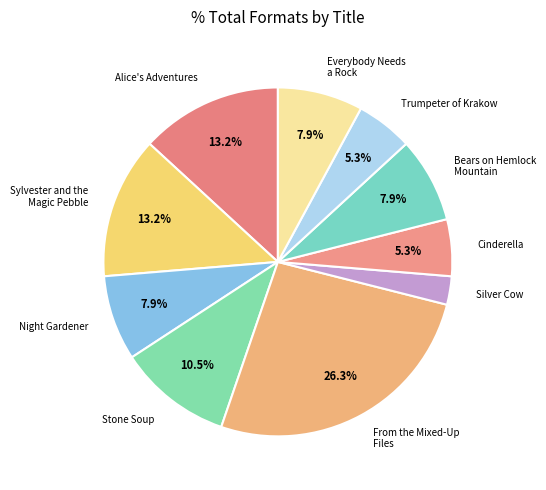

To the nearest percent, what percentage of the pie is Bears on Hemlock Mountain?

8%